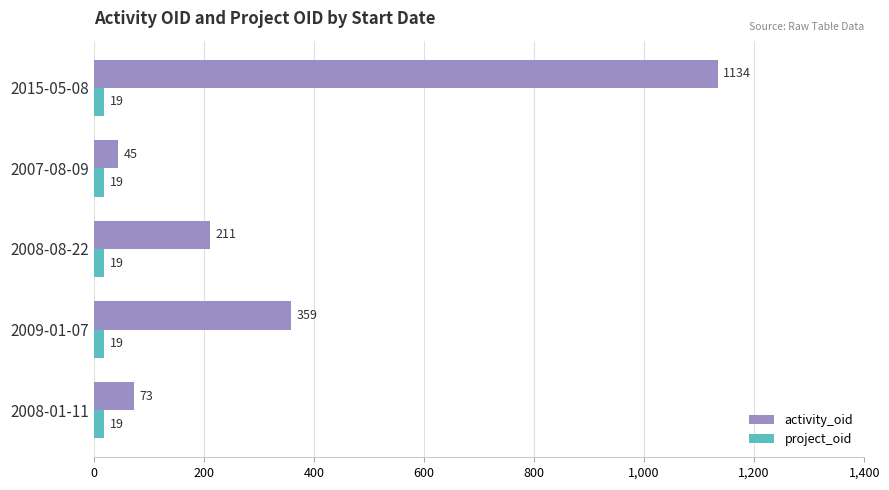

The value of project_oid at 2007-08-09 is 19. True or false?

True